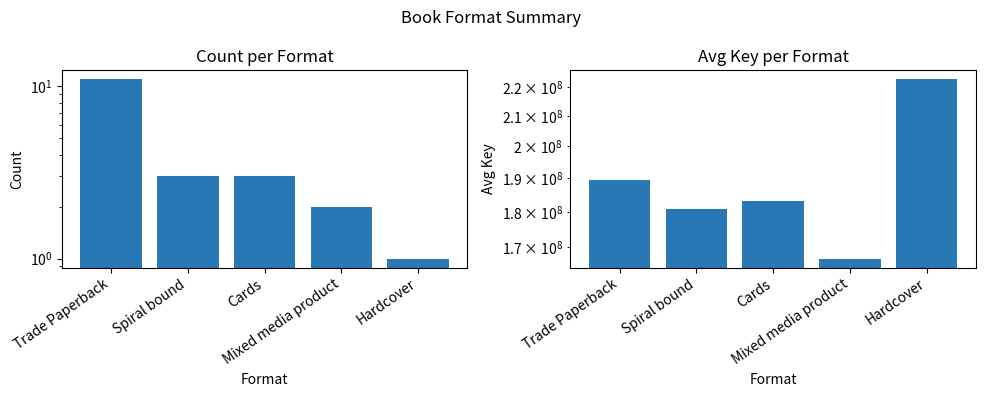

Rank the series at Mixed media product from lowest to highest value.

Count, Avg Key